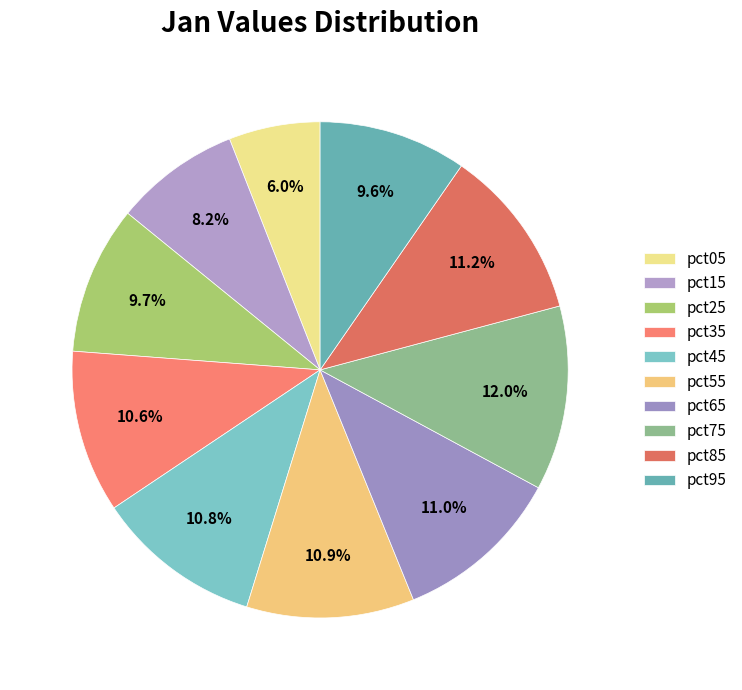

To the nearest percent, what percentage of the pie is pct85?

11%